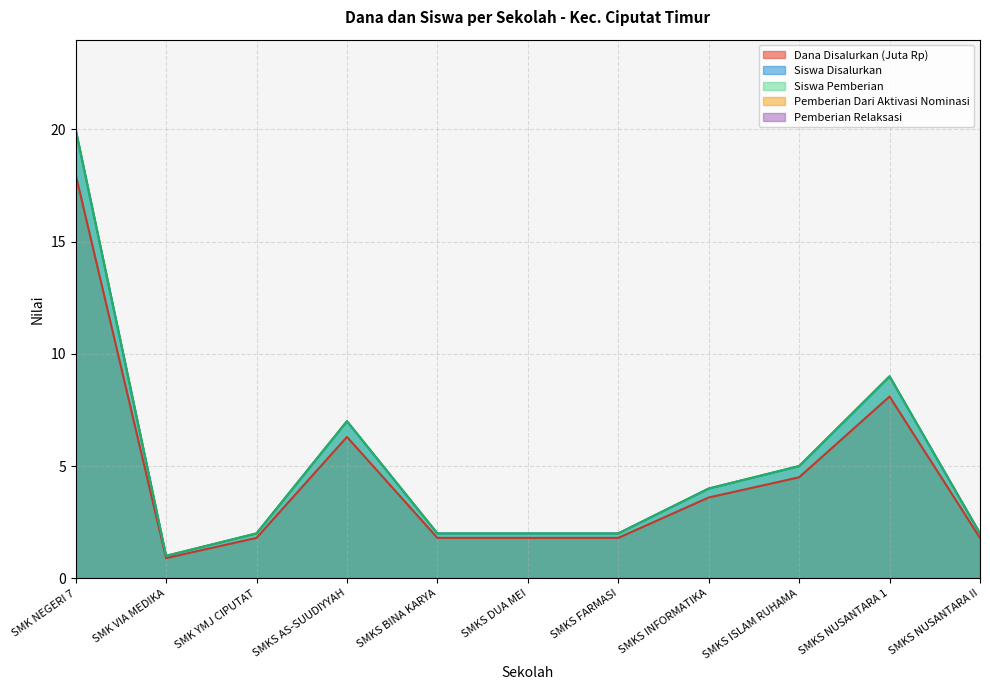

What is the lowest value of the Dana Disalurkan series?

1.0